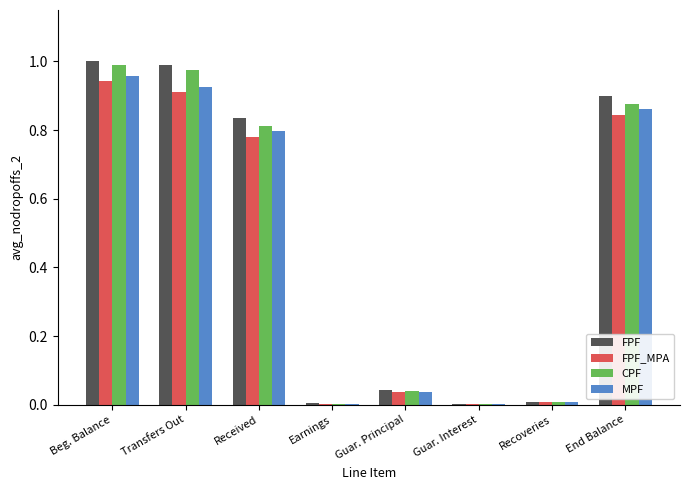

Which series has the largest total across all categories?

FPF